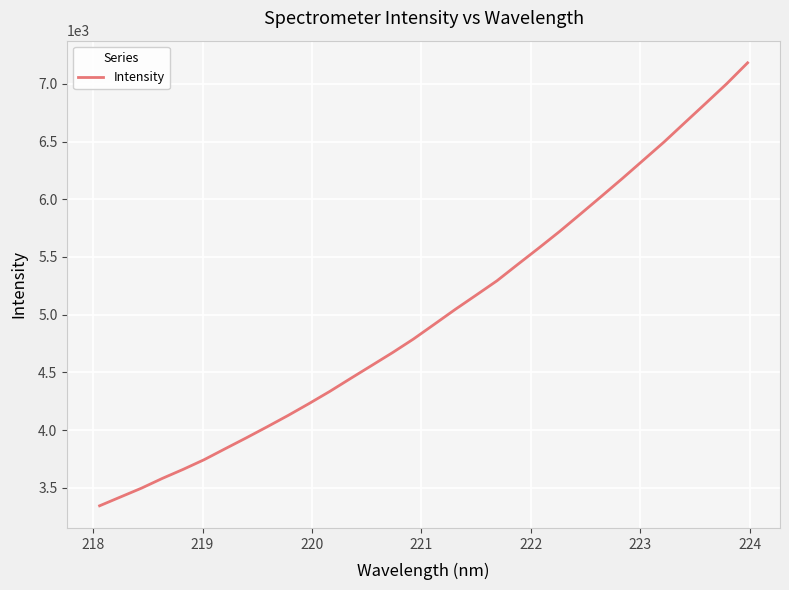

What is the difference between the maximum and minimum values?

3839.8